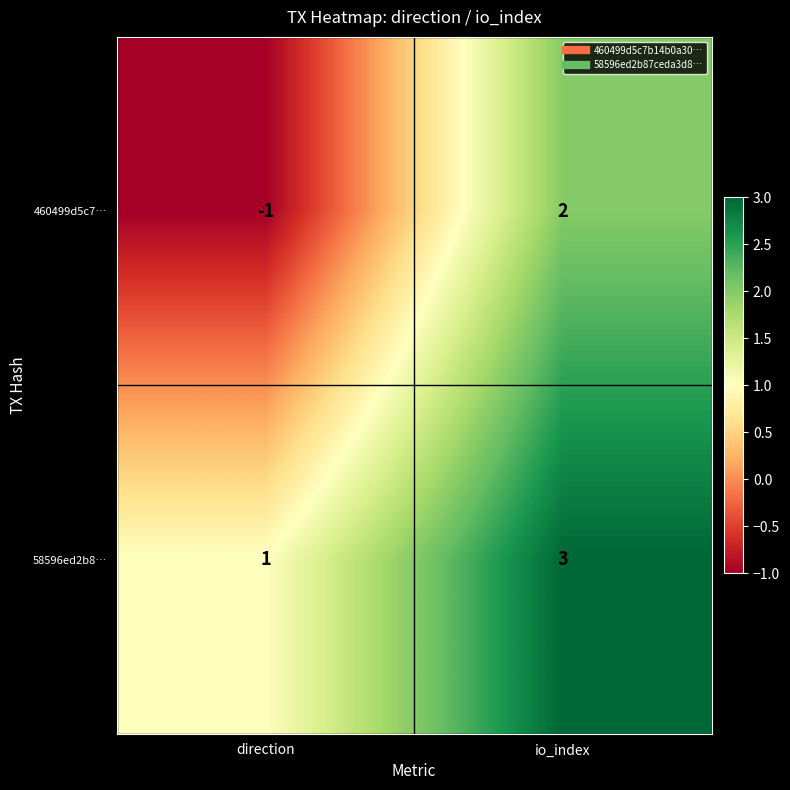

True or false: 460499d5c7… has a value of 3 at io_index.

False